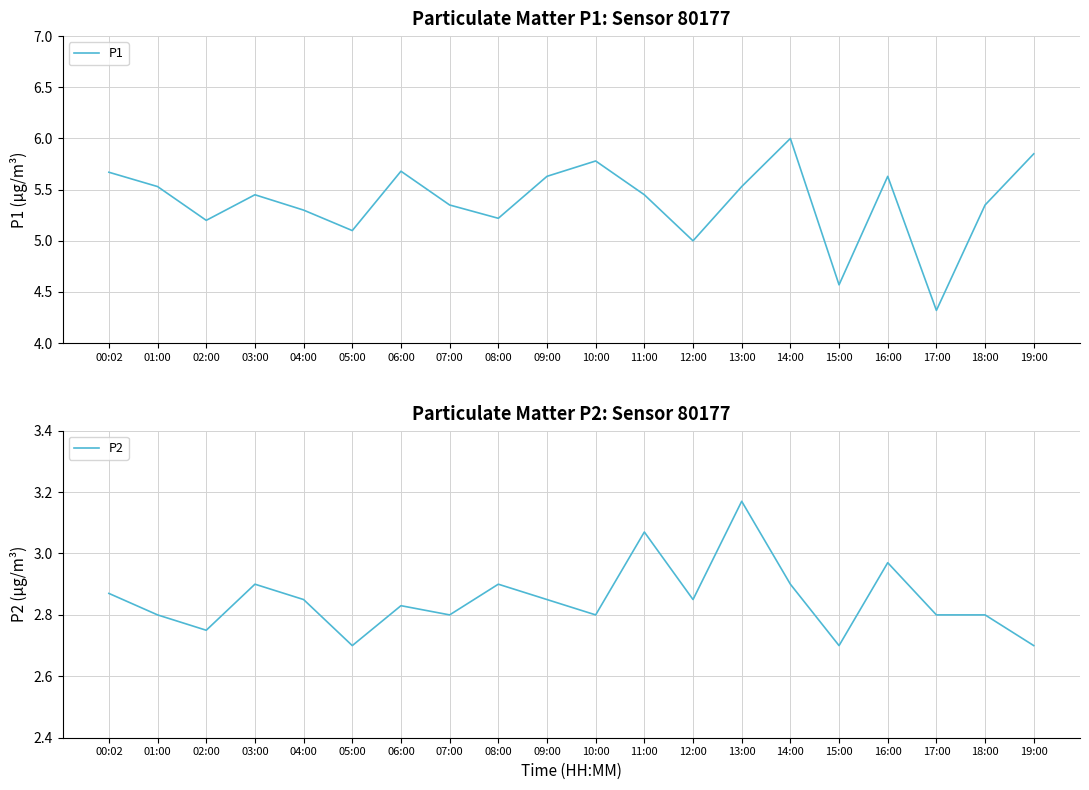

What are all the series names shown in the legend?

P1, P2